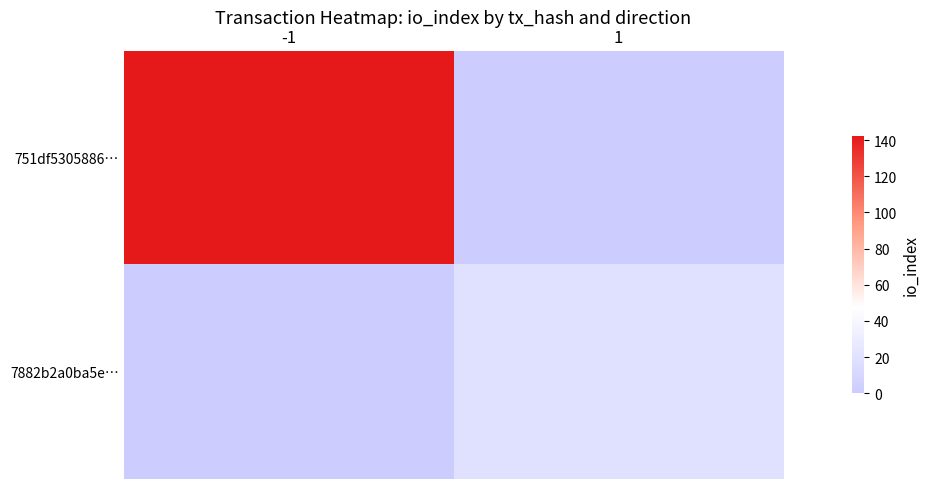

Rank the series at 1 from highest to lowest value.

7882b2a0ba5e…, 751df5305886…